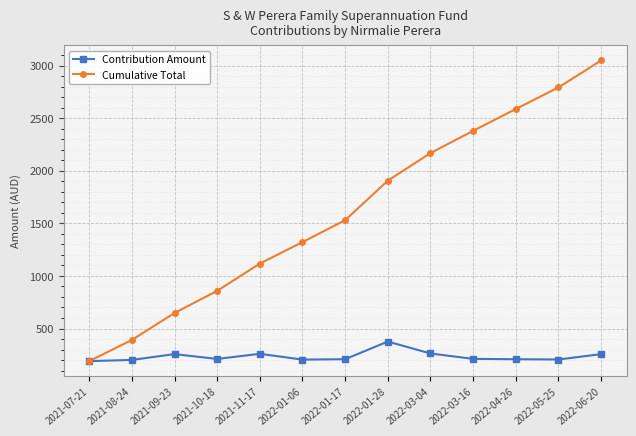

List the series in order of their overall mean, lowest first.

Contribution Amount, Cumulative Total